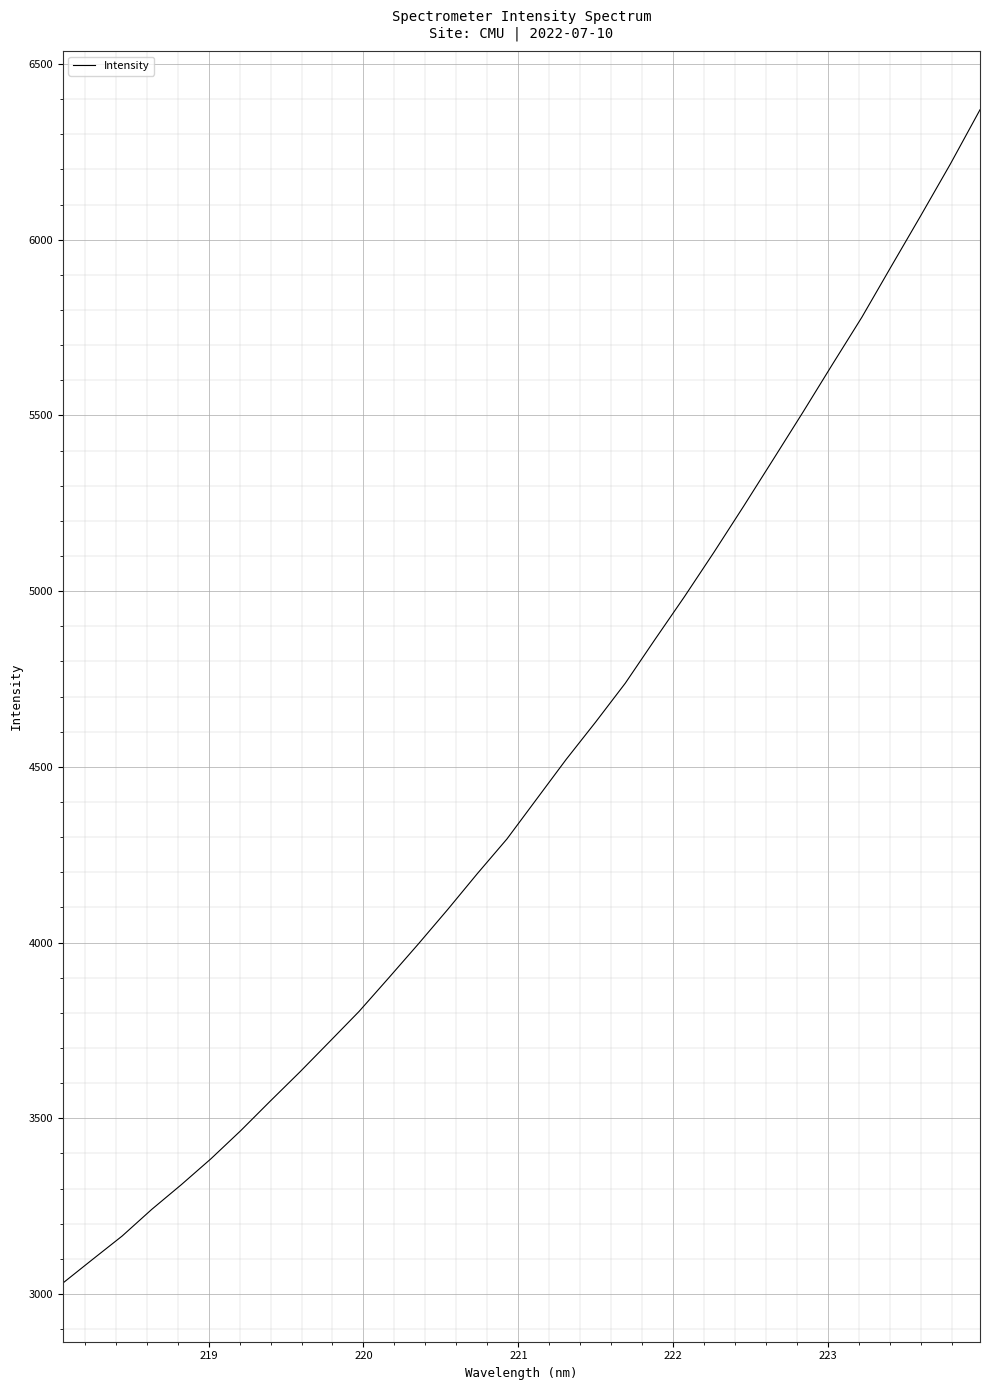

What is the smallest value displayed?

3031.0